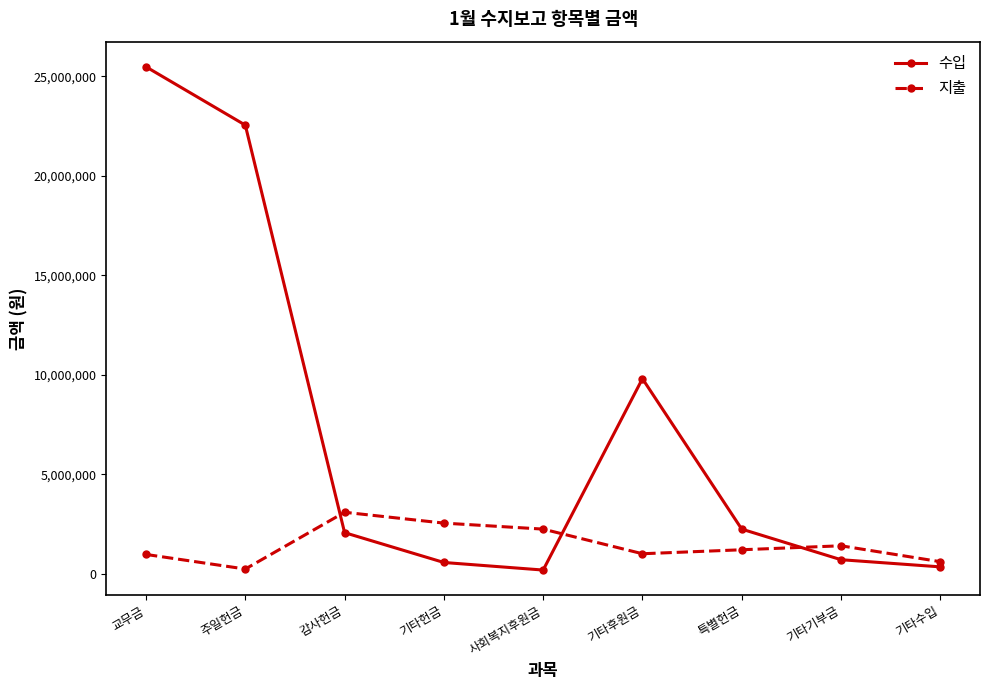

At which category is the sum across all series the highest?

교무금